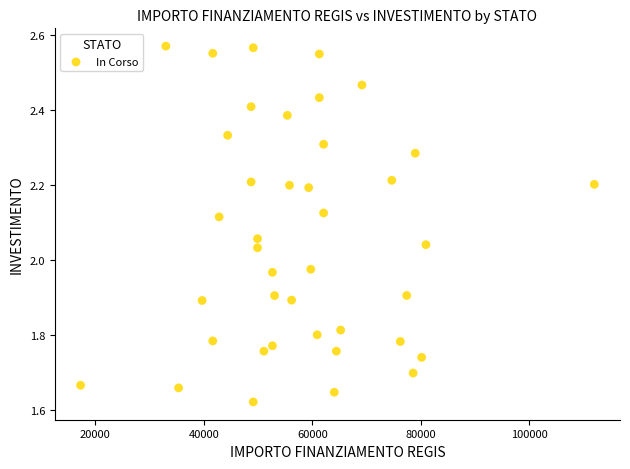

What is the range of X values (max minus min)?

94665.7